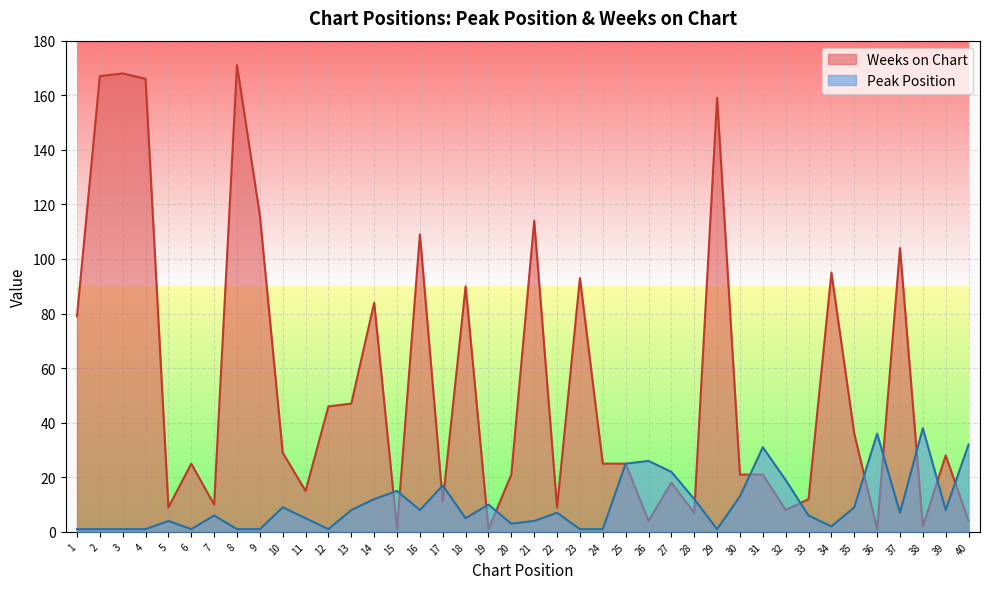

What is the difference between the Weeks on Chart values at 17 and 37?

93